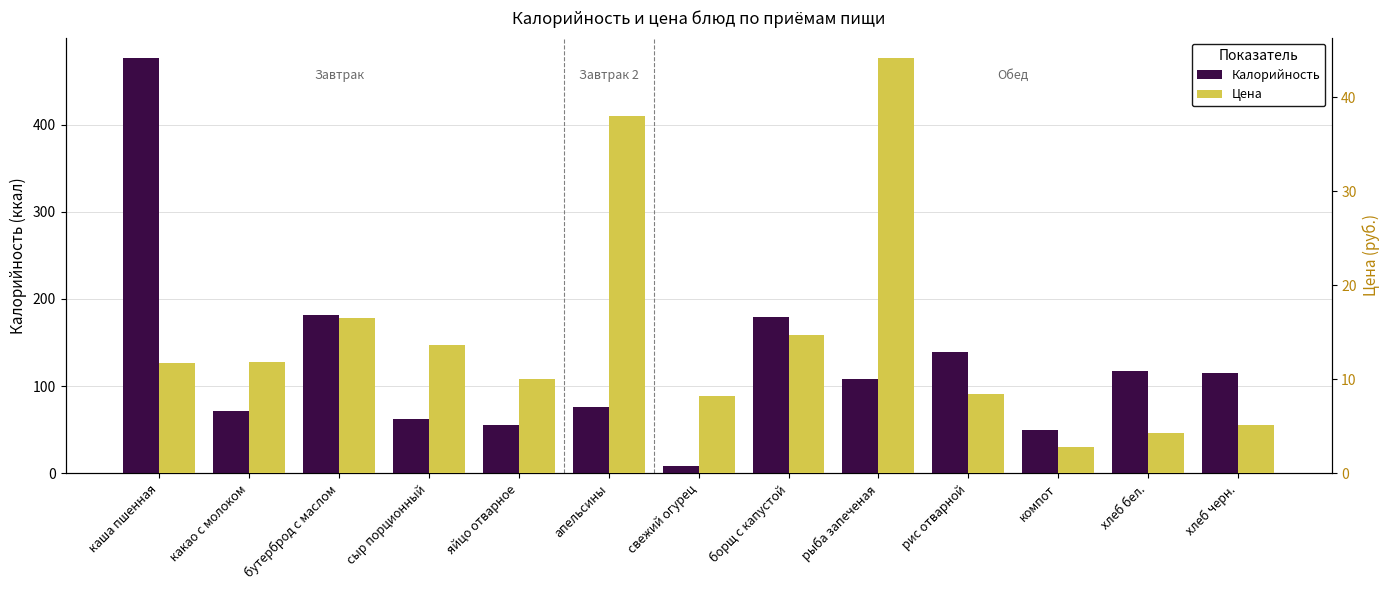

What is the average value of the Цена series?

14.6